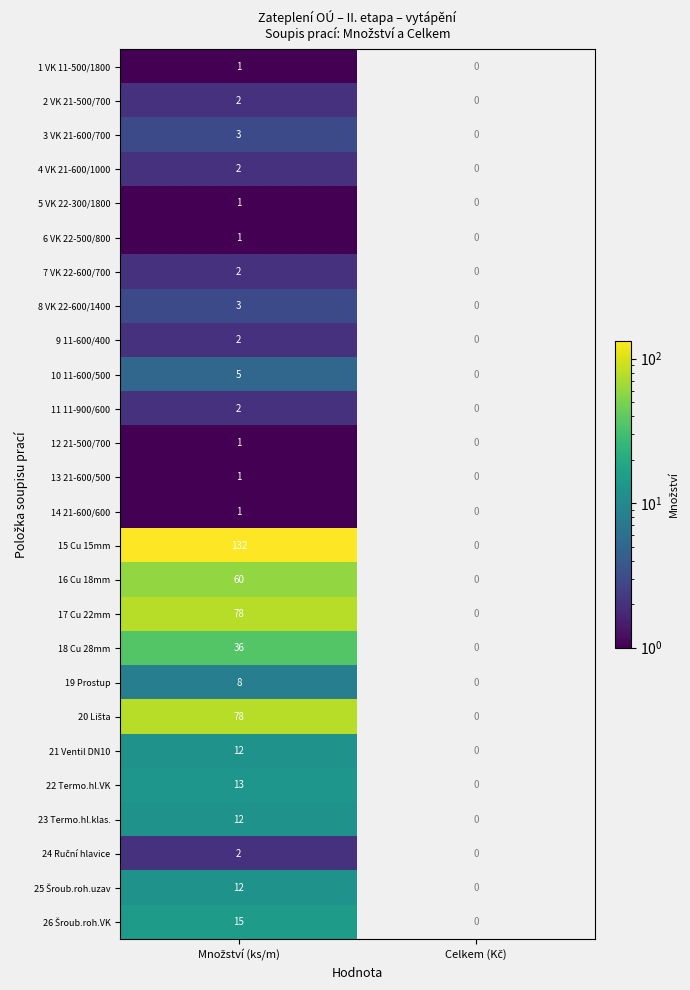

At how many categories does at least one series exceed 7?

1